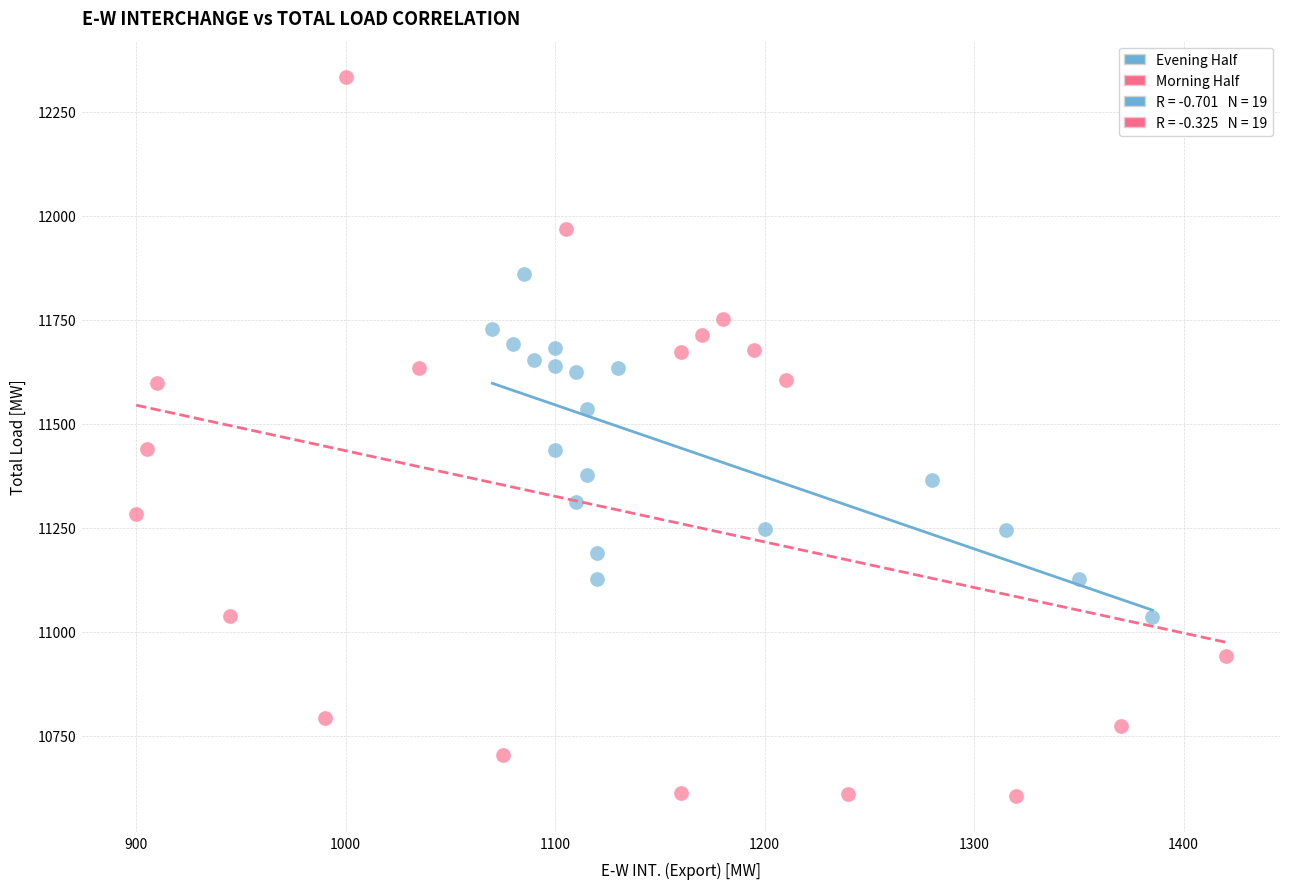

Which series contains the lowest Y value?

Morning Half